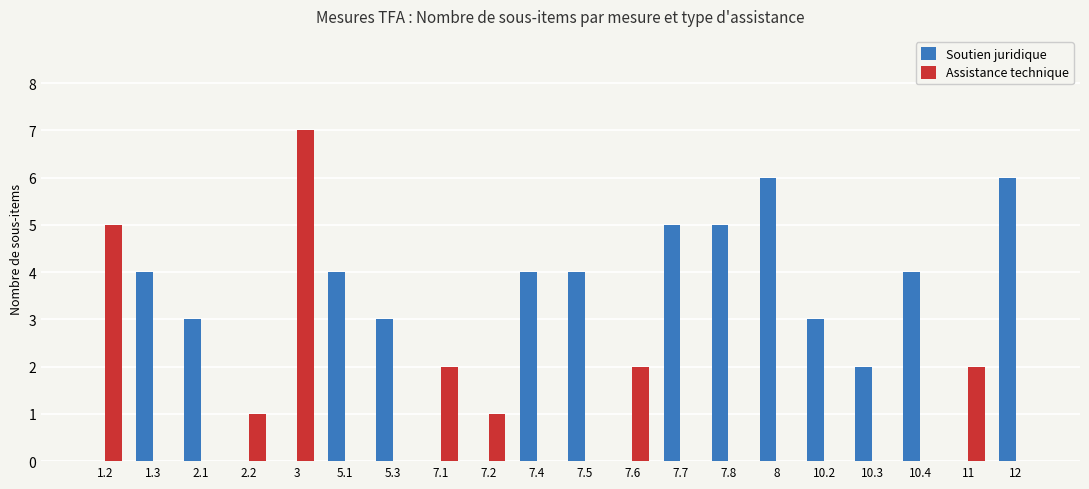

At which category is the sum across all series the highest?

3